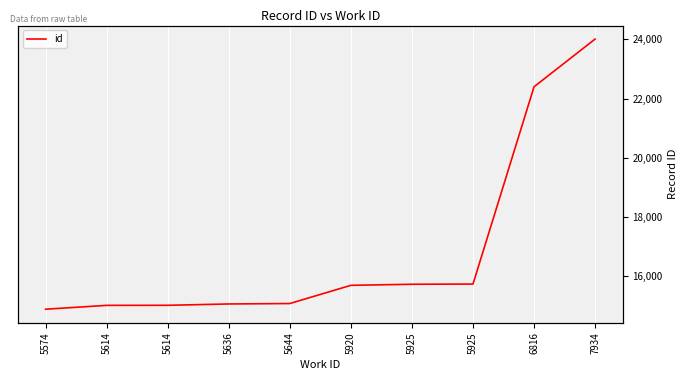

At which label is the value closest to 19450?

6816